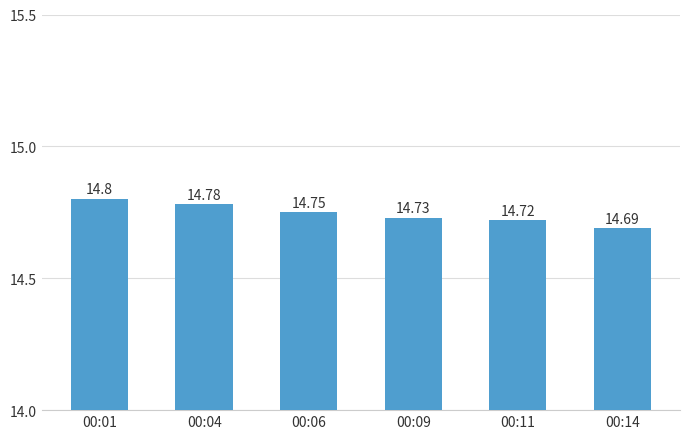

What is the maximum value shown in the chart?

14.8